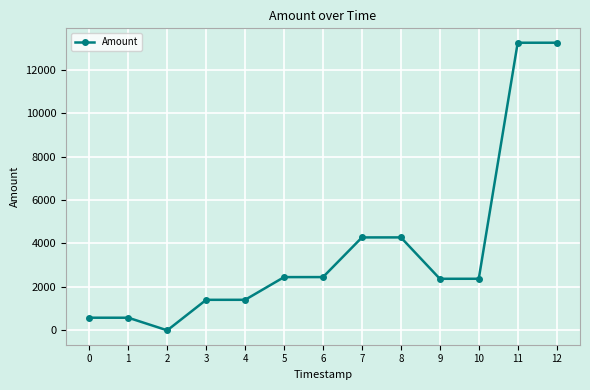

How many series are shown in this chart?

1